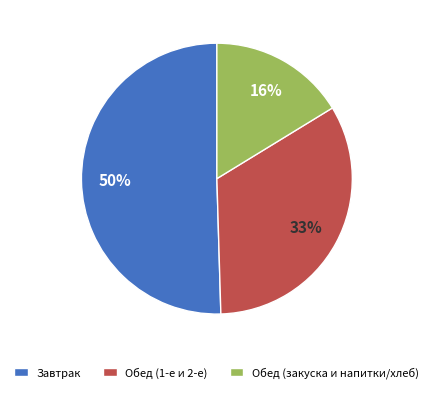

Which has a higher value, Обед (закуска и напитки/хлеб) or Обед (1-е и 2-е)?

Обед (1-е и 2-е)